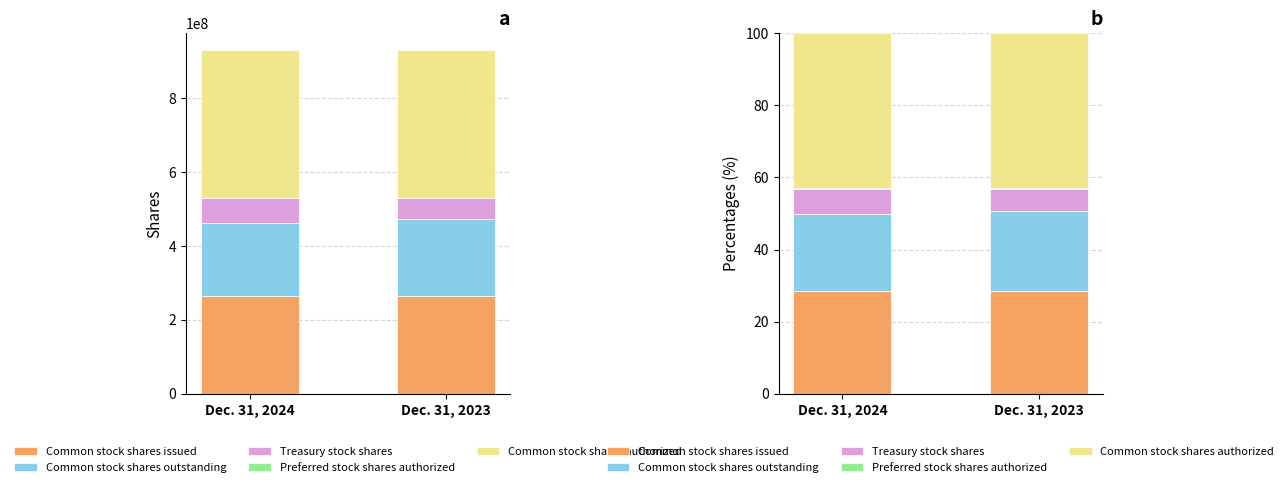

The value of Dec. 31, 2024 at Common stock shares outstanding is 198800000. True or false?

True